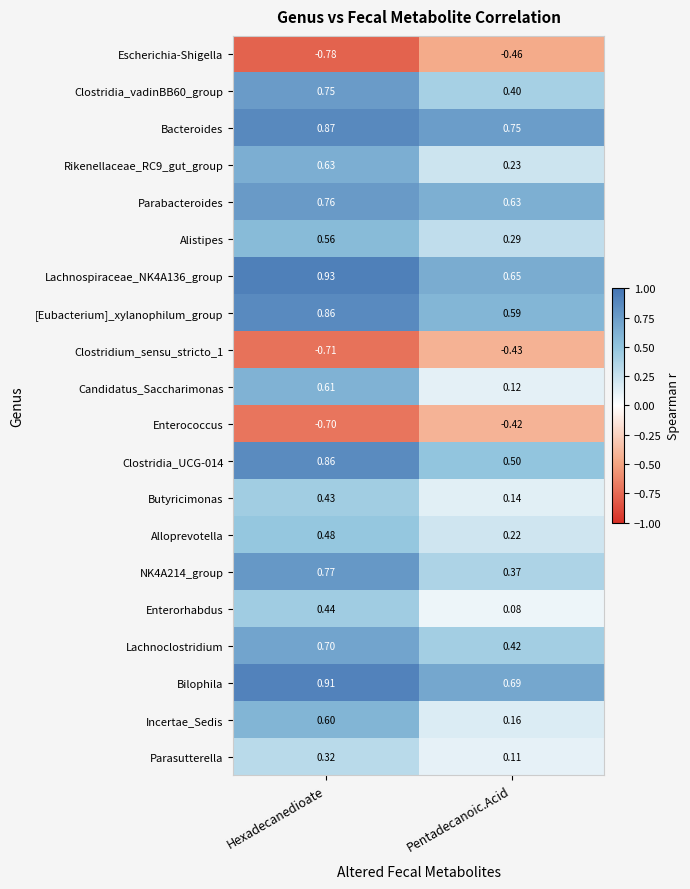

Where is Lachnoclostridium nearest to the value 0?

Pentadecanoic.Acid